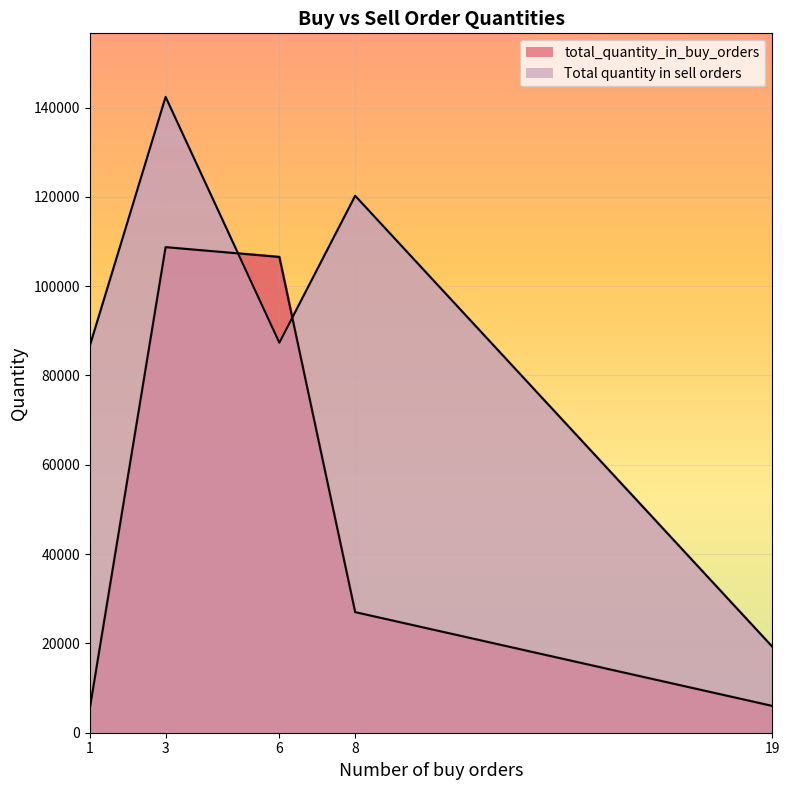

In total_quantity_in_buy_orders, how many points are higher than both neighbors (excluding endpoints)?

1